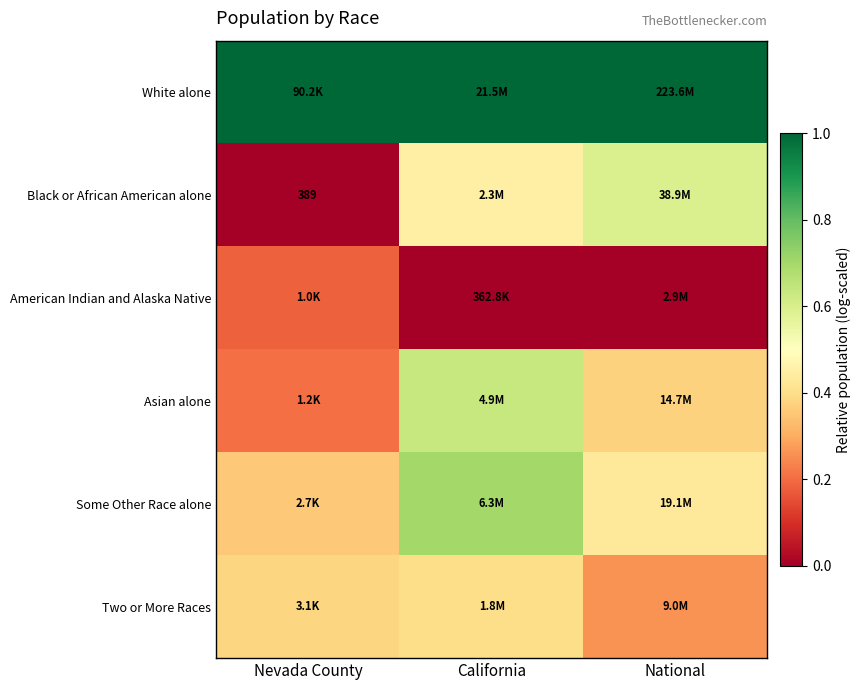

The Asian alone series shows 0.2 at Nevada County. True or false?

True